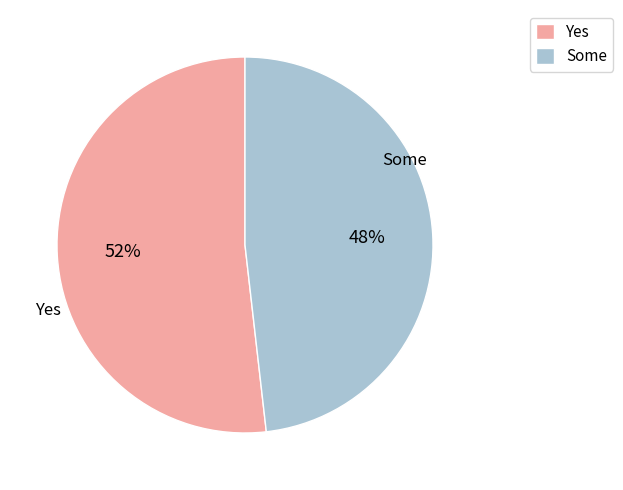

True or false: Some accounts for 48% of the total.

True